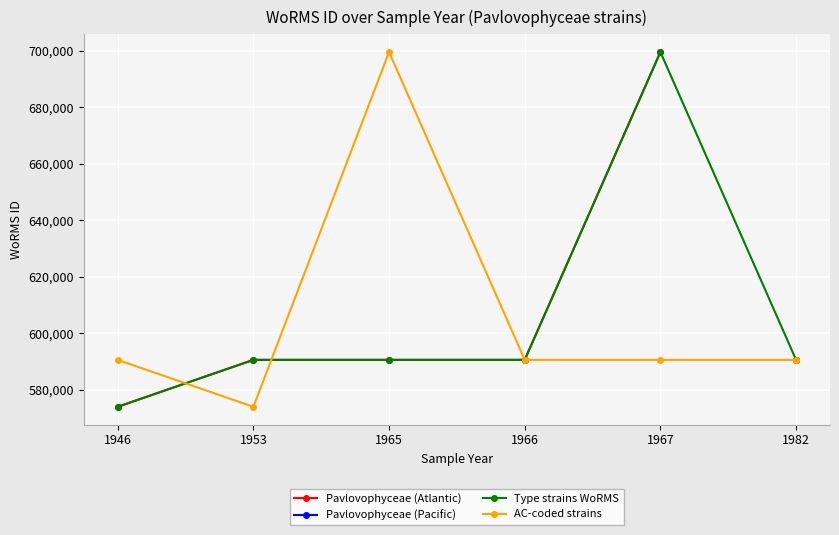

What is the average value of the Type strains WoRMS series?

605964